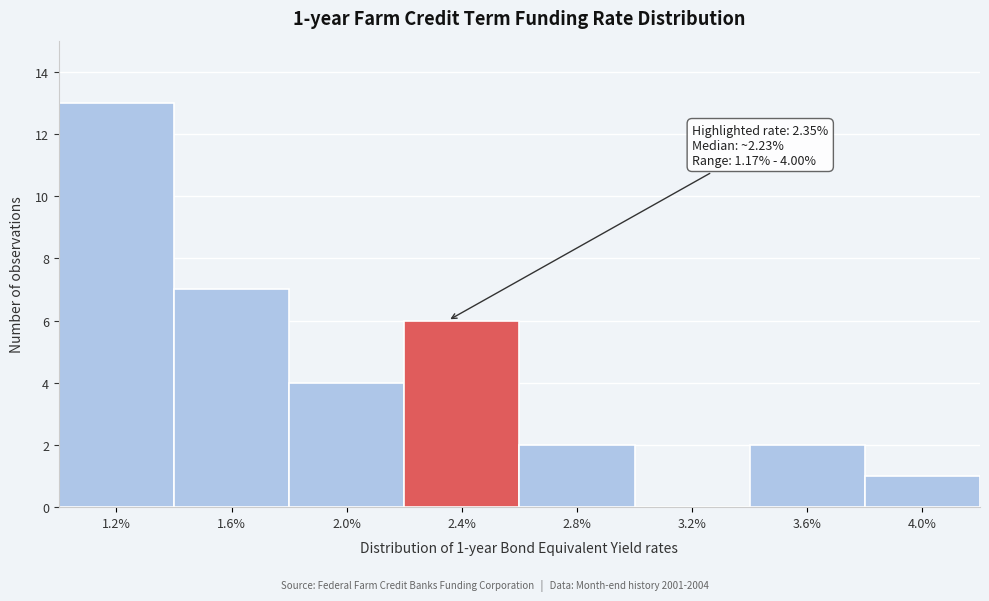

Reading left to right, transcribe all the data shown in this chart.

1.2%=13	1.6%=7	2.0%=4	2.4%=6	2.8%=2	3.2%=0	3.6%=2	4.0%=1